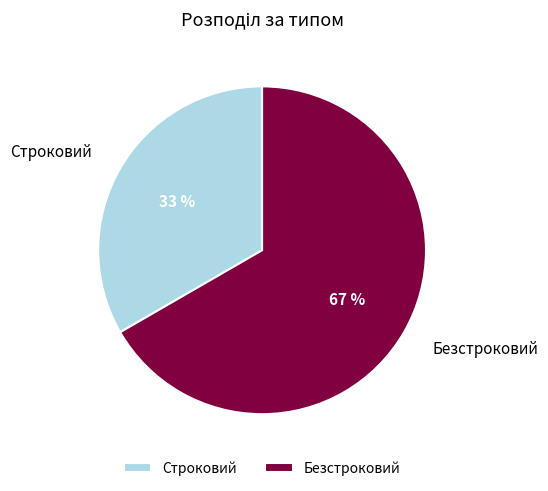

Does any single category account for the majority?

Yes